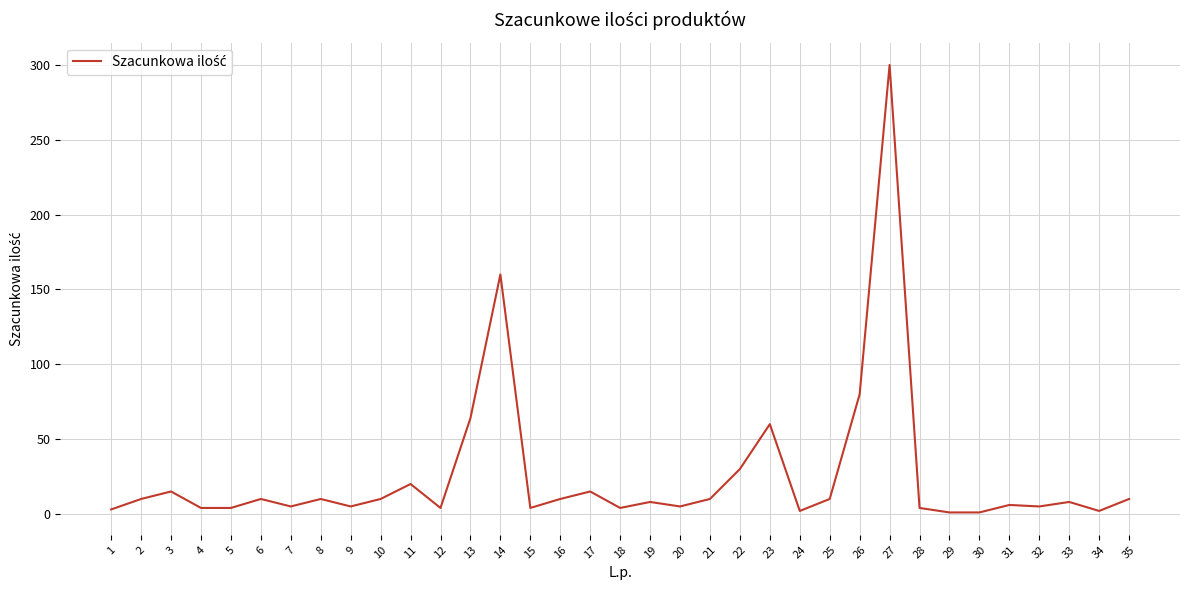

The value at 17 is 15. True or false?

True